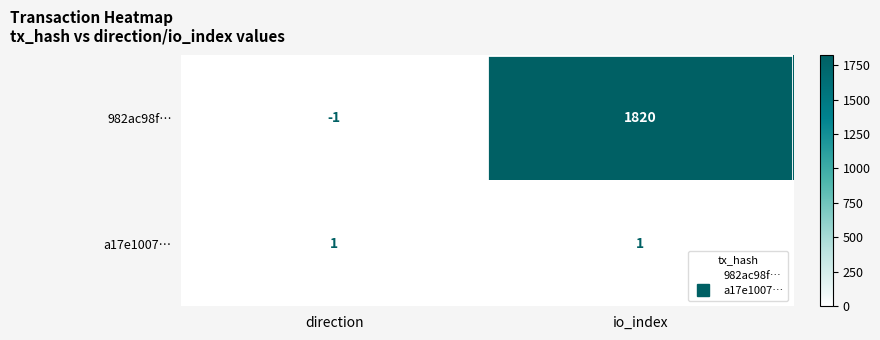

What is the sum of all 982ac98f… values?

1819